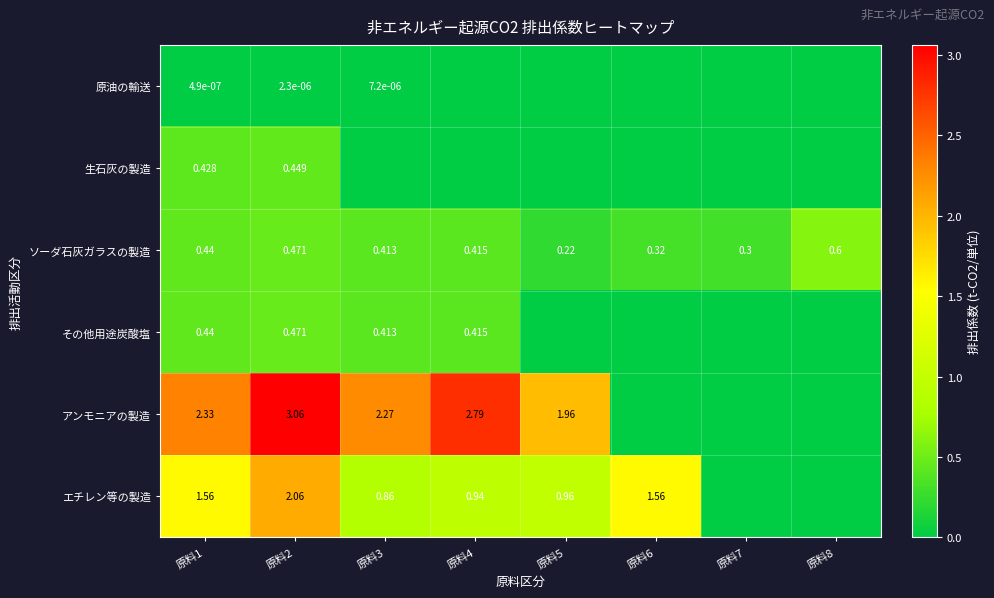

Is the value of ソーダ石灰ガラスの製造 at 原料1 greater than the value of 生石灰の製造 at 原料1?

Yes